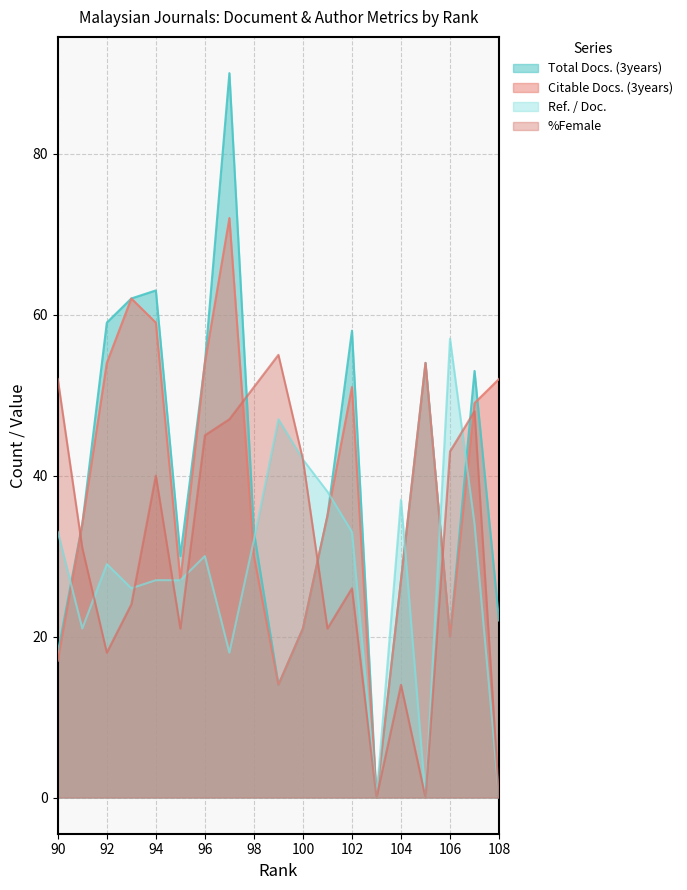

What is the difference between the maximum and minimum values in the %Female series?

55